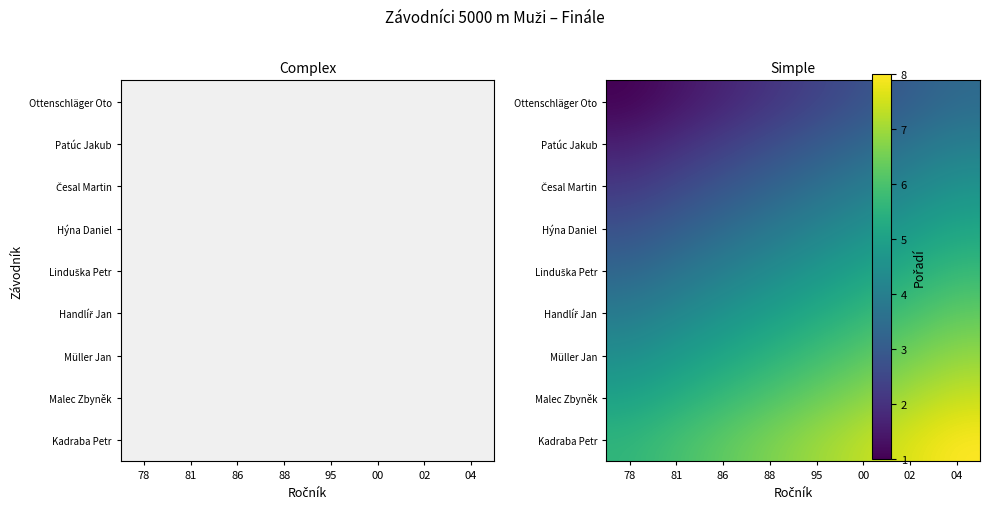

The value of Müller Jan at 02 is 9.3. True or false?

False